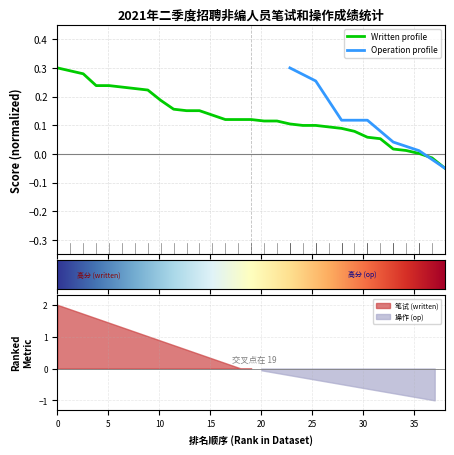

How many values exceed 0?

29